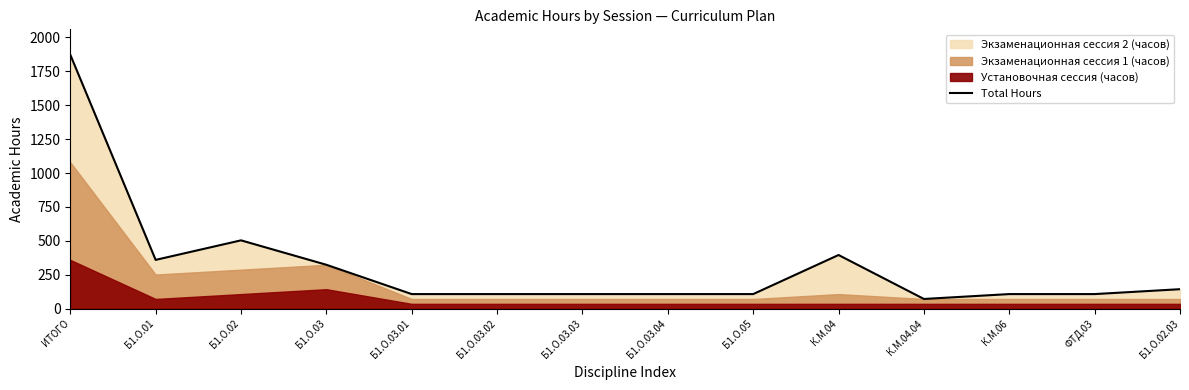

What is the difference between the second highest and minimum values?

432